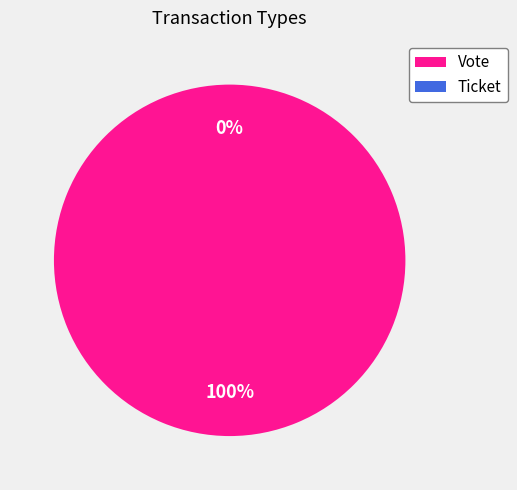

To the nearest percent, what is the difference between the largest and smallest slice percentages?

100%